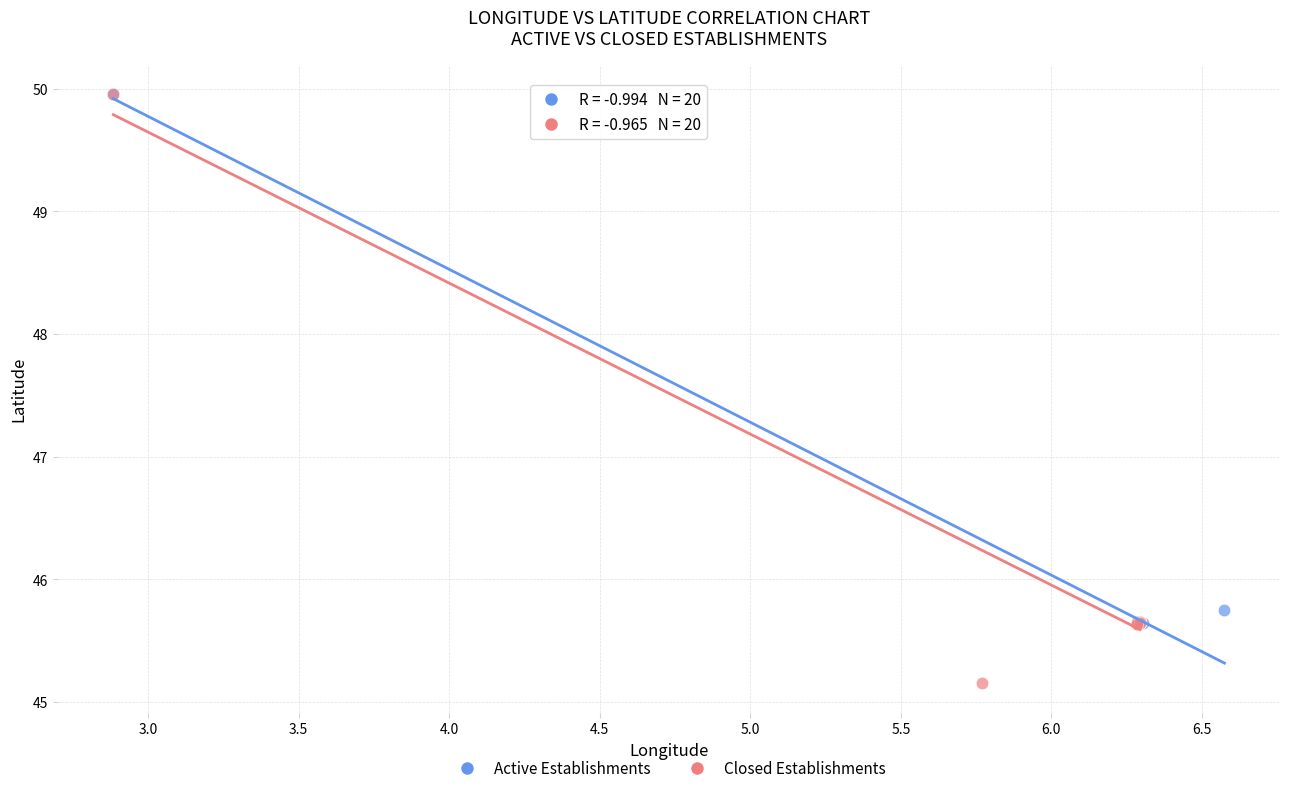

Which series has the widest spread of Y values?

Closed Establishments